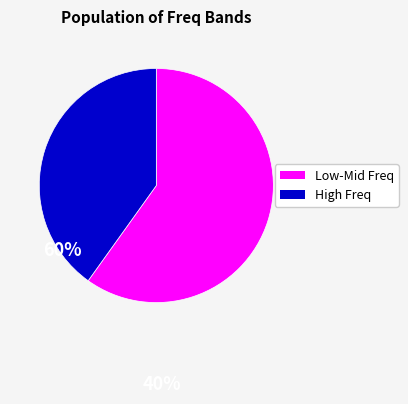

What is the smallest slice in the pie chart?

High Freq